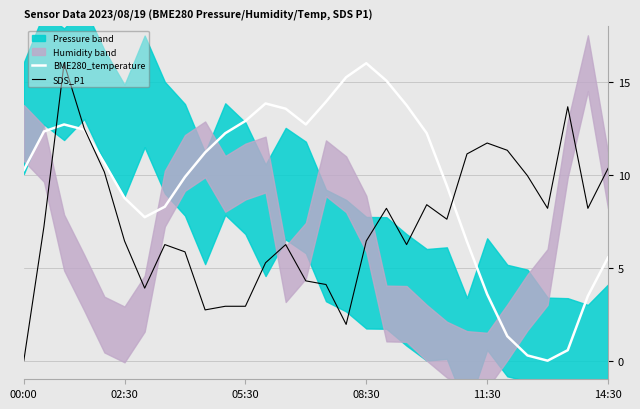

Which series has the largest total across all categories?

BME280_temperature